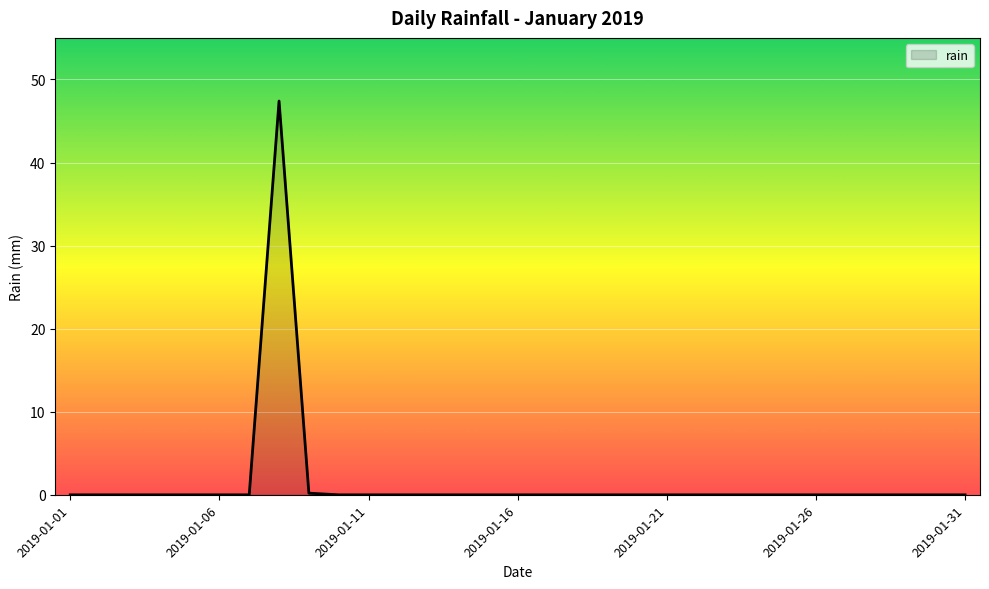

What is the difference between the maximum and minimum values?

47.4